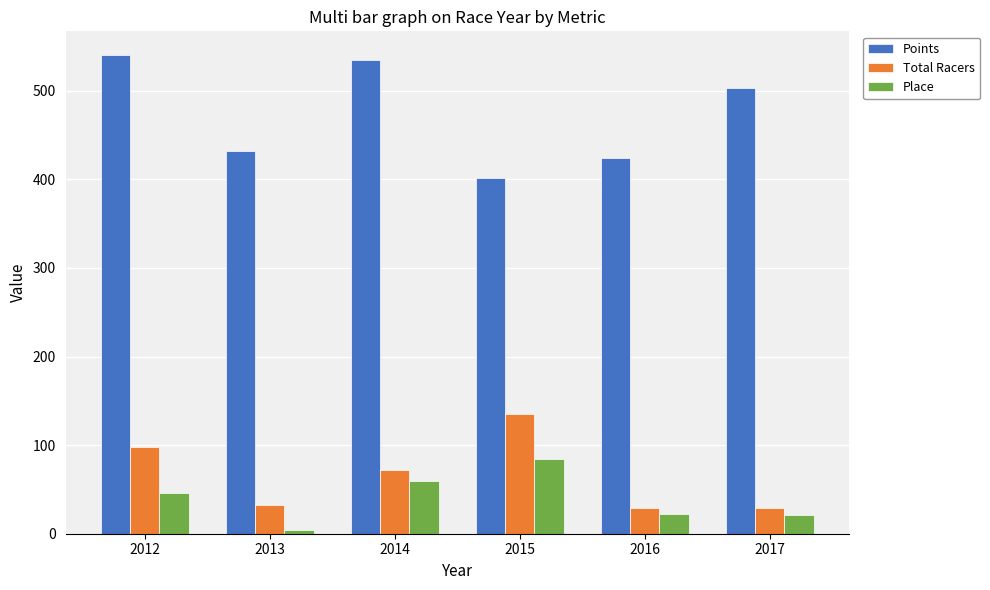

How many distinct data groups are displayed?

3